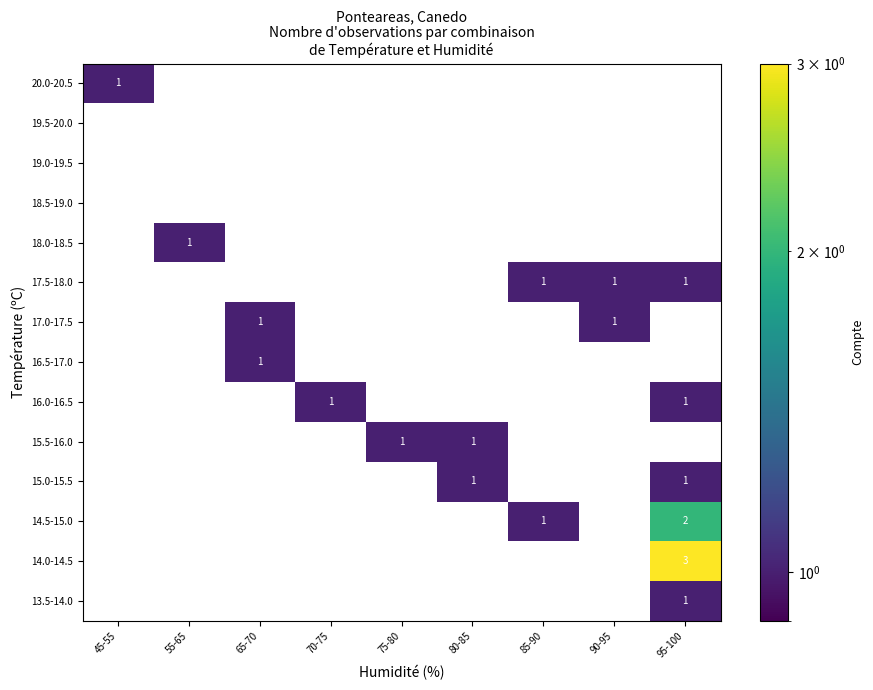

Is it true that 14.5-15.0 equals 1 at 85-90?

True